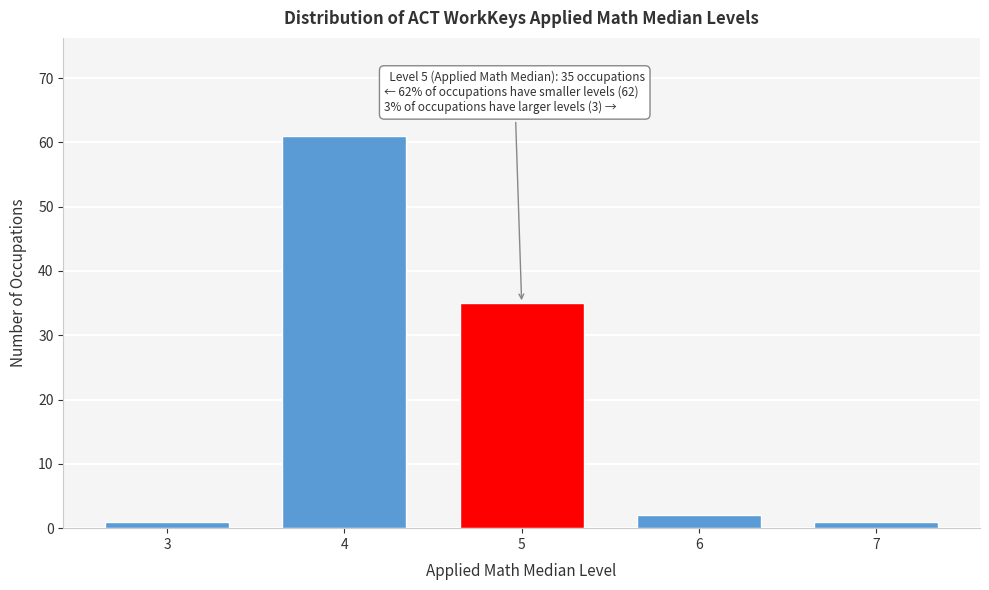

Reading left to right, extract all data points from this chart.

1	61	35	2	1